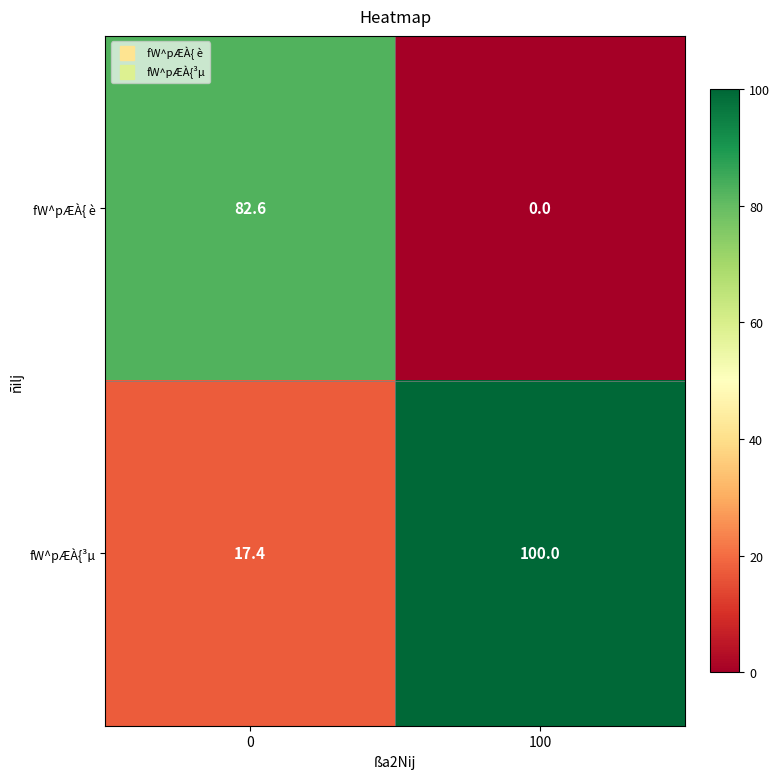

How many categories are shown in the chart?

2